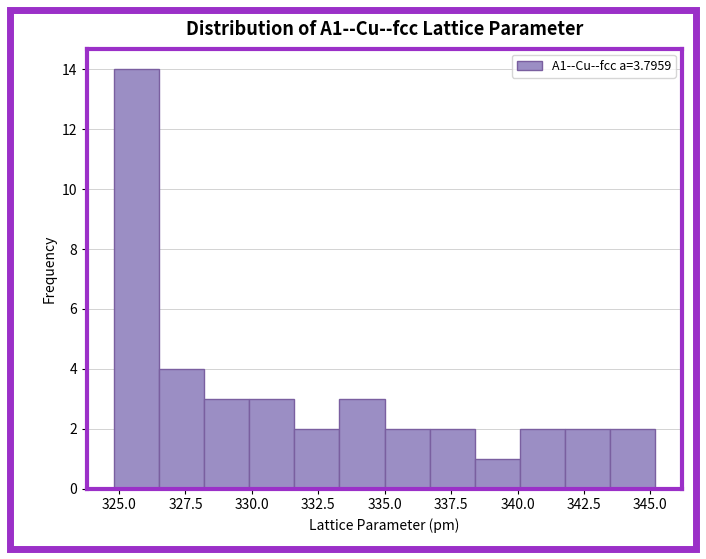

Read against the x-axis, roughly where is the centre of the tallest bar?

325.5